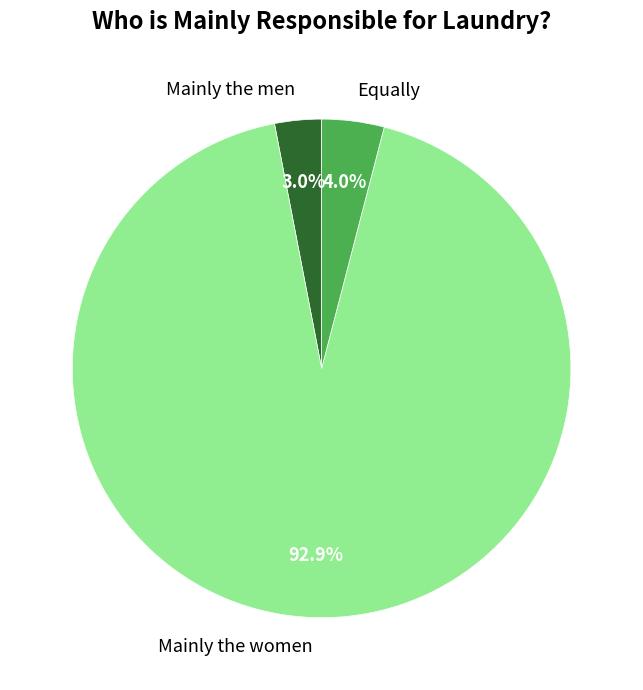

Rank the categories by value from highest to lowest.

Mainly the women, Equally, Mainly the men